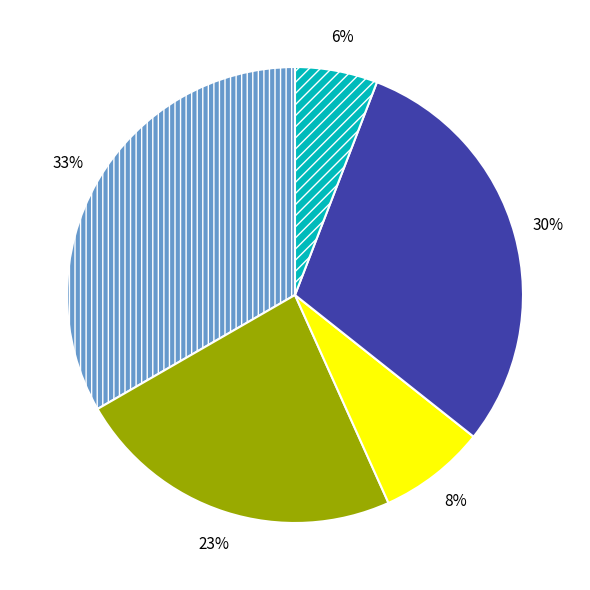

To the nearest percent, what is the difference between the largest and smallest slice percentages?

27%